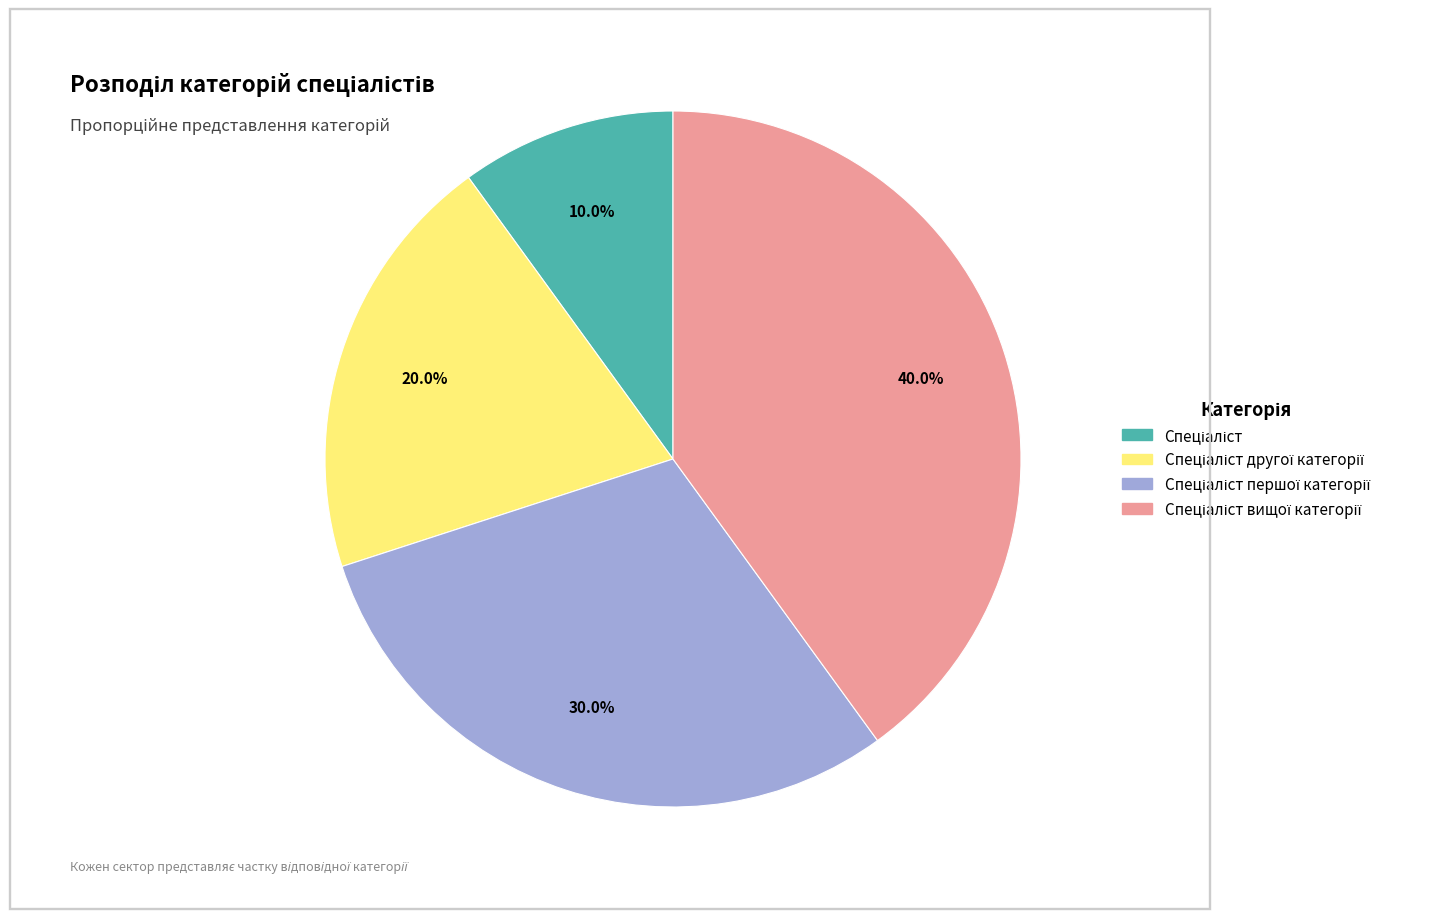

Is there a majority slice in this chart?

No